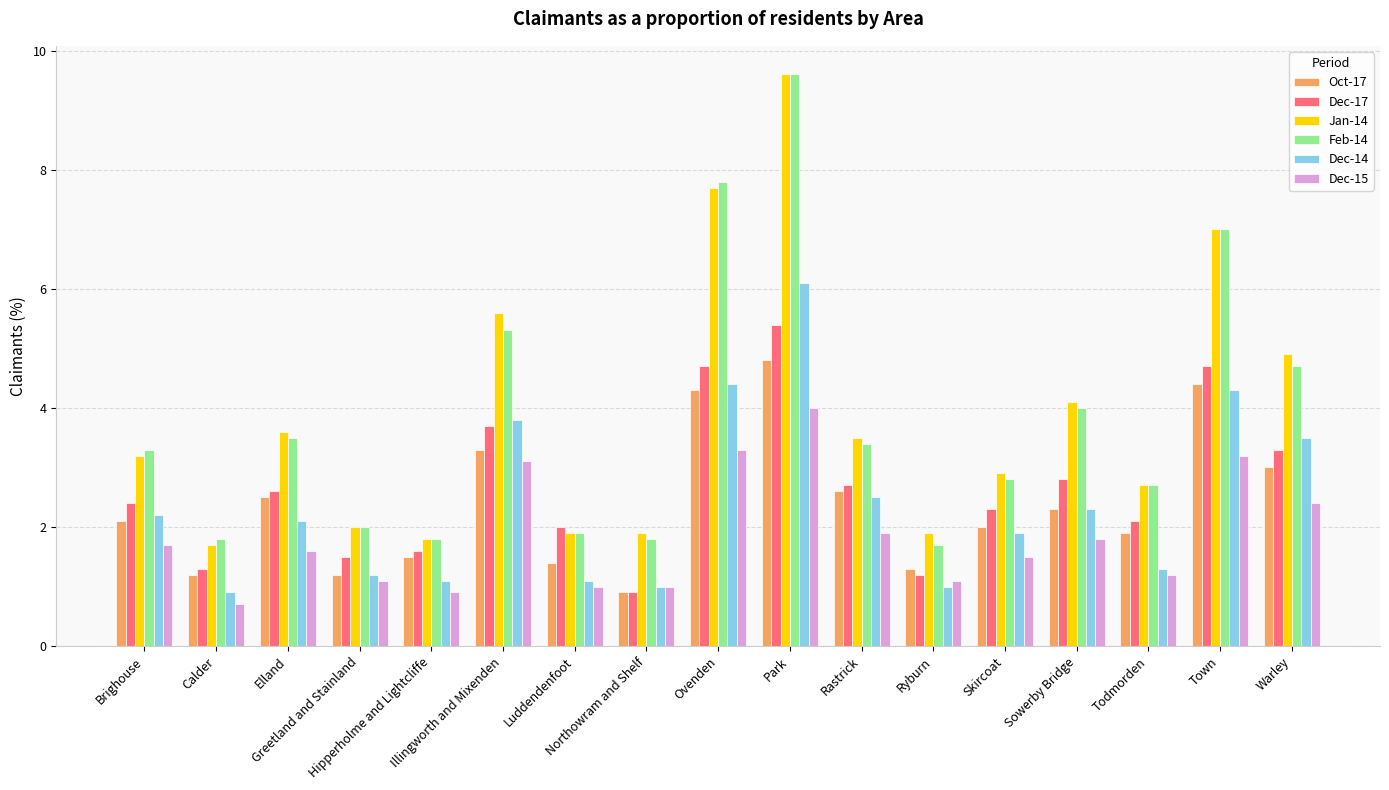

Reading left to right, what are all the values shown in this chart?

Oct-17: Brighouse=2.1	Calder=1.2	Elland=2.5	Greetland and Stainland=1.2	Hipperholme and Lightcliffe=1.5	Illingworth and Mixenden=3.3	Luddendenfoot=1.4	Northowram and Shelf=0.9	Ovenden=4.3	Park=4.8	Rastrick=2.6	Ryburn=1.3	Skircoat=2.0	Sowerby Bridge=2.3	Todmorden=1.9	Town=4.4	Warley=3.0
Dec-17: Brighouse=2.4	Calder=1.3	Elland=2.6	Greetland and Stainland=1.5	Hipperholme and Lightcliffe=1.6	Illingworth and Mixenden=3.7	Luddendenfoot=2.0	Northowram and Shelf=0.9	Ovenden=4.7	Park=5.4	Rastrick=2.7	Ryburn=1.2	Skircoat=2.3	Sowerby Bridge=2.8	Todmorden=2.1	Town=4.7	Warley=3.3
Jan-14: Brighouse=3.2	Calder=1.7	Elland=3.6	Greetland and Stainland=2.0	Hipperholme and Lightcliffe=1.8	Illingworth and Mixenden=5.6	Luddendenfoot=1.9	Northowram and Shelf=1.9	Ovenden=7.7	Park=9.6	Rastrick=3.5	Ryburn=1.9	Skircoat=2.9	Sowerby Bridge=4.1	Todmorden=2.7	Town=7.0	Warley=4.9
Feb-14: Brighouse=3.3	Calder=1.8	Elland=3.5	Greetland and Stainland=2.0	Hipperholme and Lightcliffe=1.8	Illingworth and Mixenden=5.3	Luddendenfoot=1.9	Northowram and Shelf=1.8	Ovenden=7.8	Park=9.6	Rastrick=3.4	Ryburn=1.7	Skircoat=2.8	Sowerby Bridge=4.0	Todmorden=2.7	Town=7.0	Warley=4.7
Dec-14: Brighouse=2.2	Calder=0.9	Elland=2.1	Greetland and Stainland=1.2	Hipperholme and Lightcliffe=1.1	Illingworth and Mixenden=3.8	Luddendenfoot=1.1	Northowram and Shelf=1.0	Ovenden=4.4	Park=6.1	Rastrick=2.5	Ryburn=1.0	Skircoat=1.9	Sowerby Bridge=2.3	Todmorden=1.3	Town=4.3	Warley=3.5
Dec-15: Brighouse=1.7	Calder=0.7	Elland=1.6	Greetland and Stainland=1.1	Hipperholme and Lightcliffe=0.9	Illingworth and Mixenden=3.1	Luddendenfoot=1.0	Northowram and Shelf=1.0	Ovenden=3.3	Park=4.0	Rastrick=1.9	Ryburn=1.1	Skircoat=1.5	Sowerby Bridge=1.8	Todmorden=1.2	Town=3.2	Warley=2.4